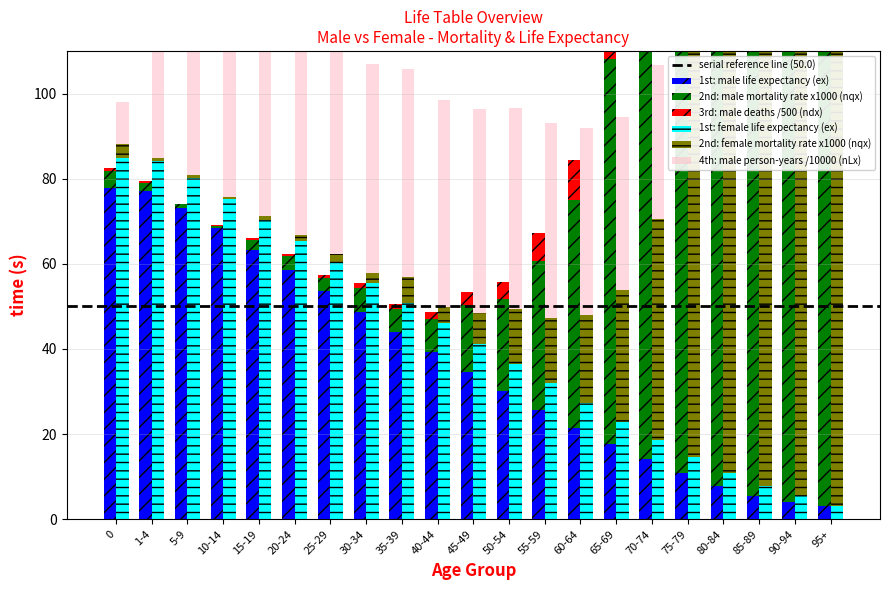

At how many categories does at least one series exceed 650?

2